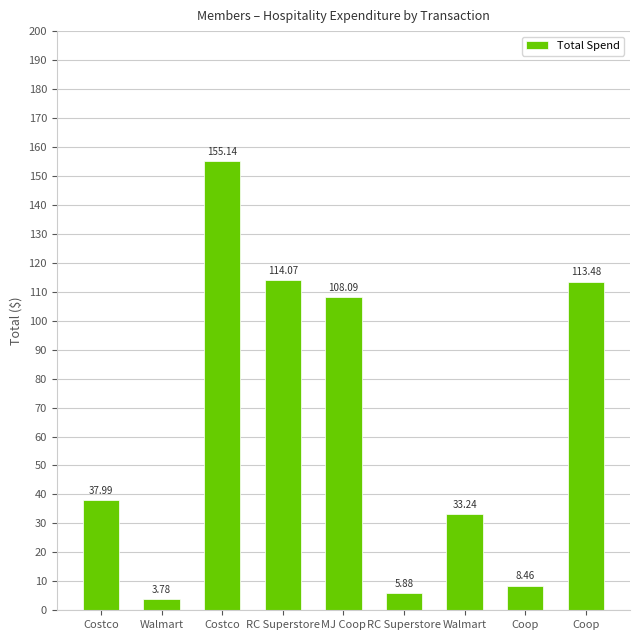

How many categories are shown in the chart?

9